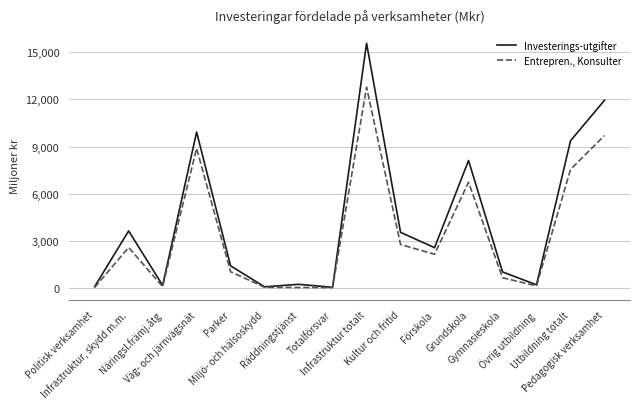

What is the maximum value shown in the chart?

15556